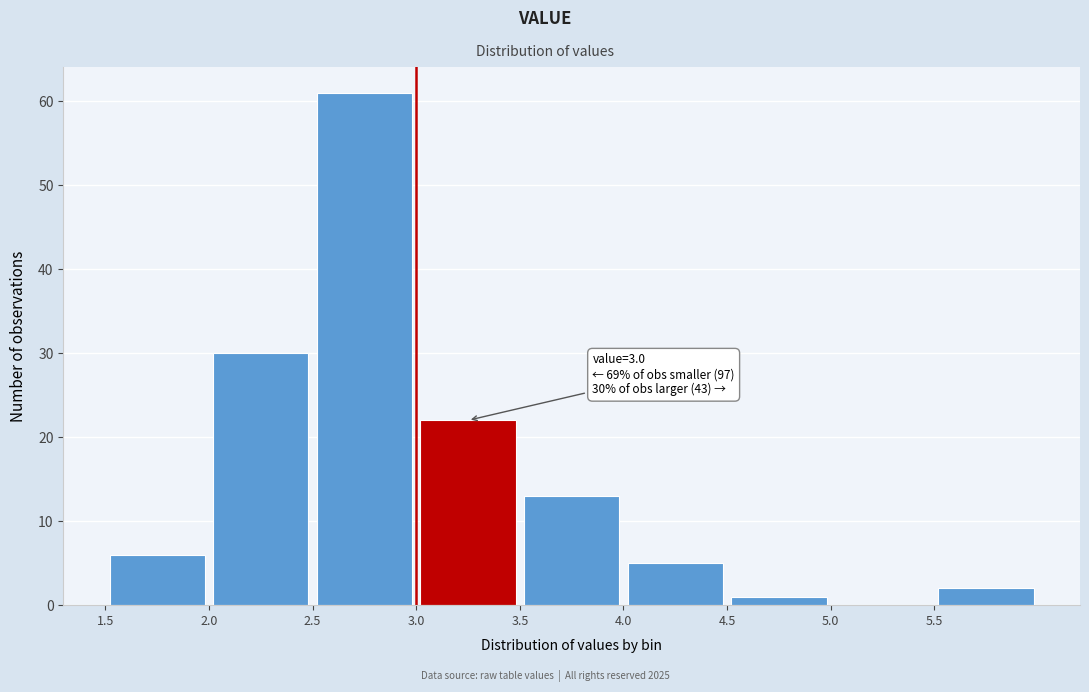

Which range on the x-axis has the tallest bar?

2.5 to 3.0